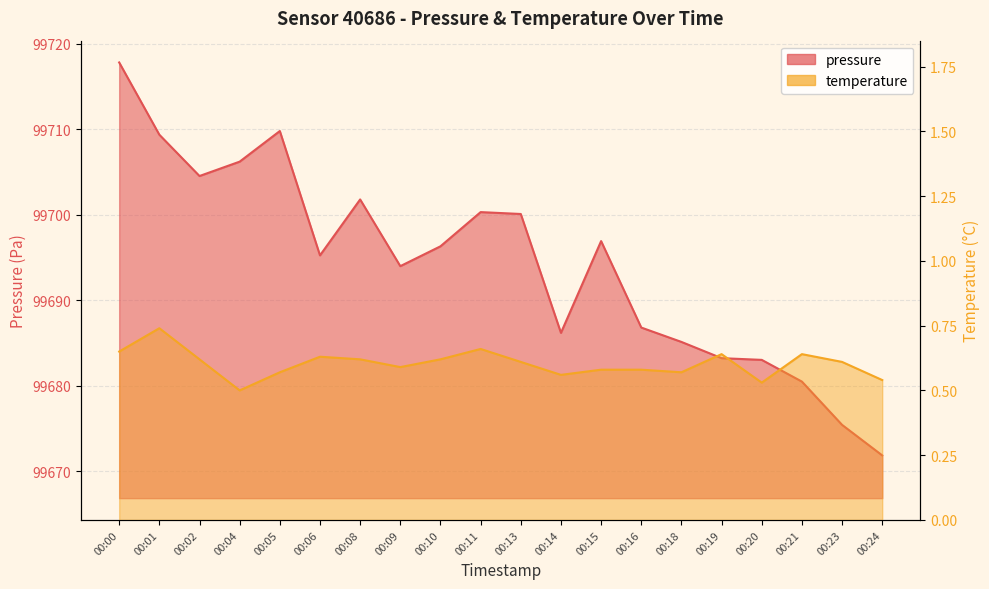

True or false: pressure and temperature intersect in this chart.

False